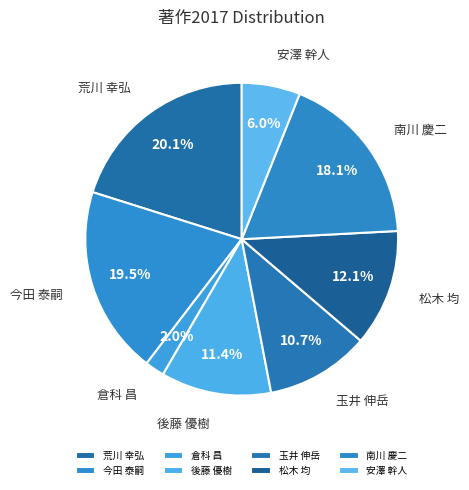

To the nearest percent, what percentage of the pie is 倉科 昌?

2%